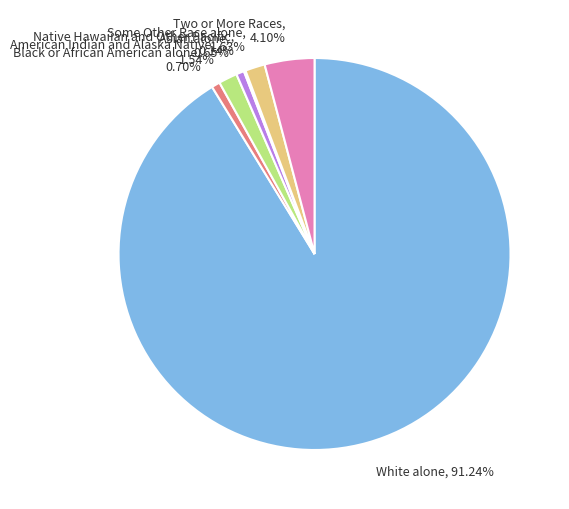

What is the ratio of the value at White alone, 91.24% to the value at Two or More Races, 4.10%?

22.3